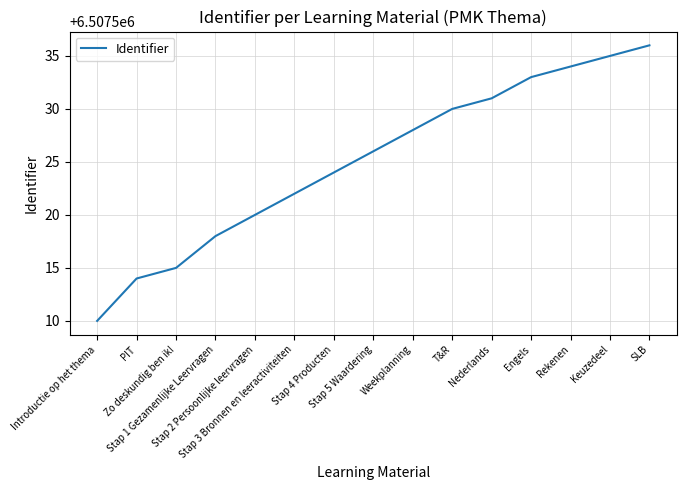

What is the sum of all values?

97612876